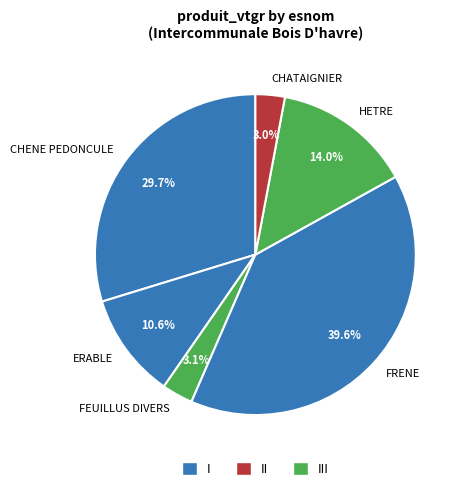

How many slices are in this pie chart?

6